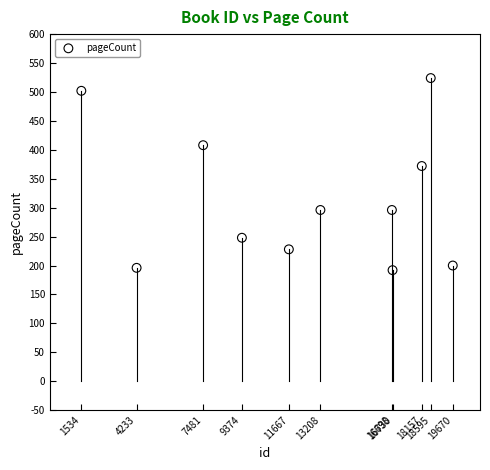

What is the range of X values (max minus min)?

18136